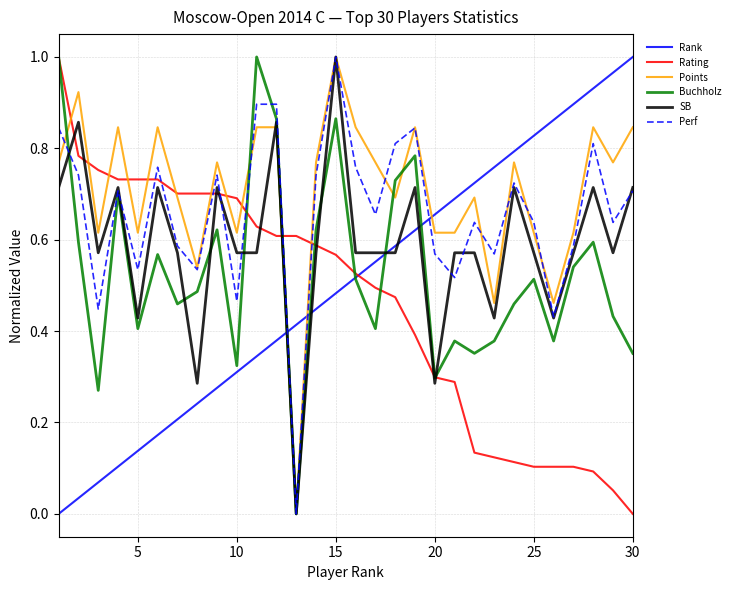

True or false: Rating and SB intersect in this chart.

True